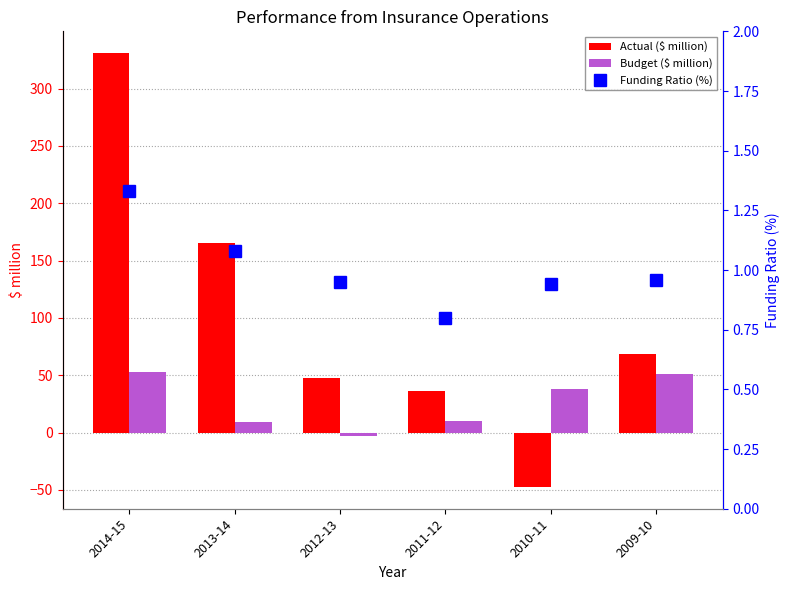

What are all the series names shown in the legend?

Actual ($ million), Budget ($ million), Funding Ratio (%)